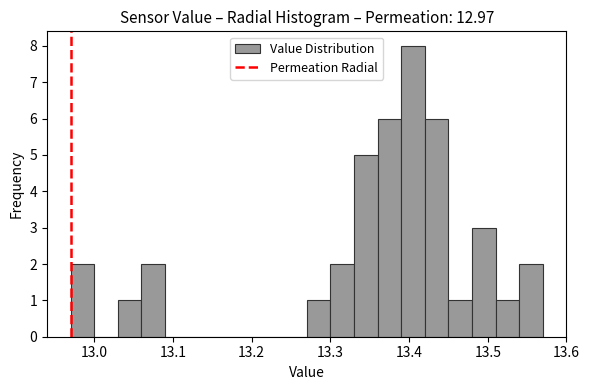

Read against the x-axis, roughly where is the centre of the tallest bar?

13.41